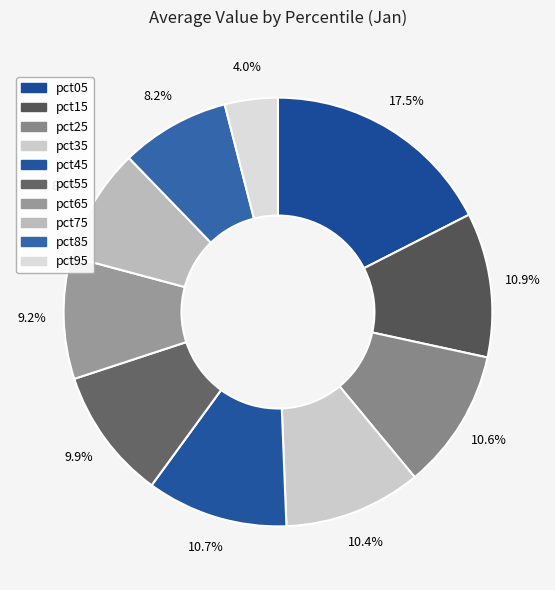

What percentage do pct15 and pct95 together represent?

14.9%